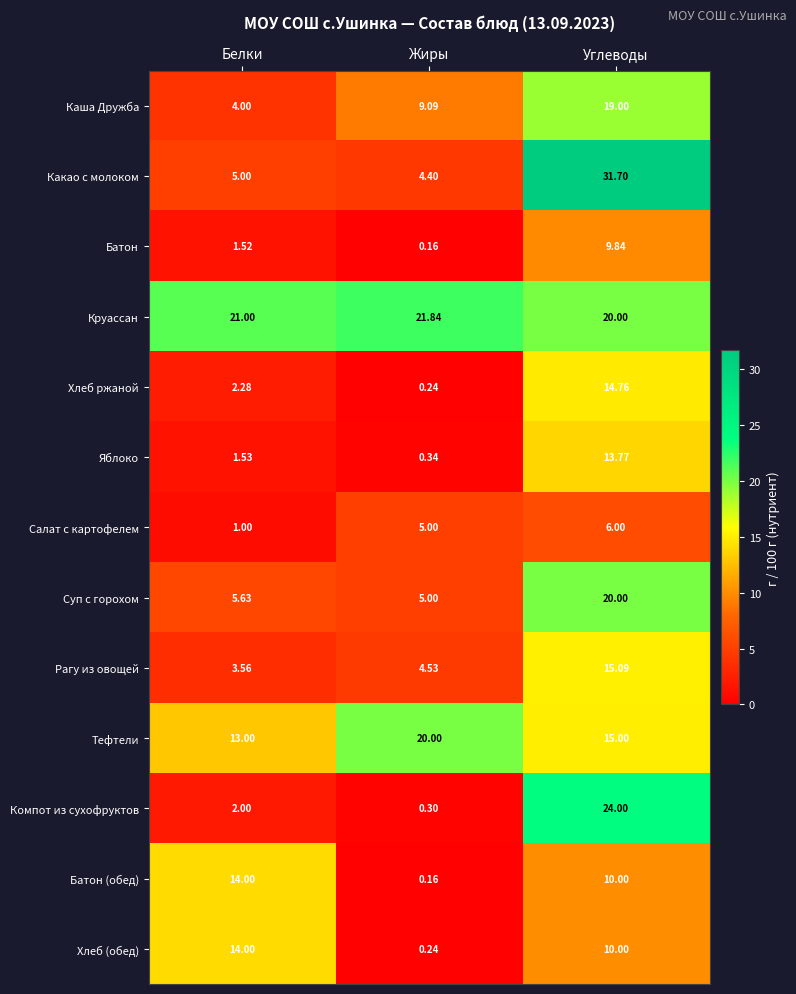

How many data points in Круассан are less than 21?

1